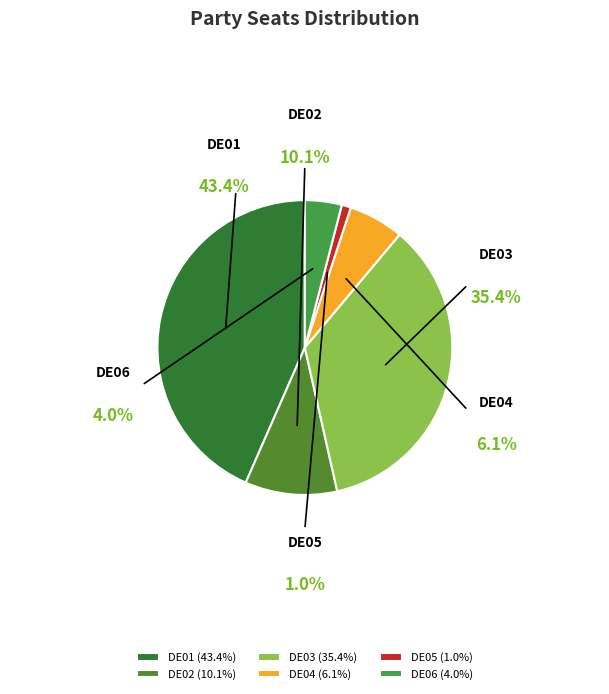

How many slices are in this pie chart?

6